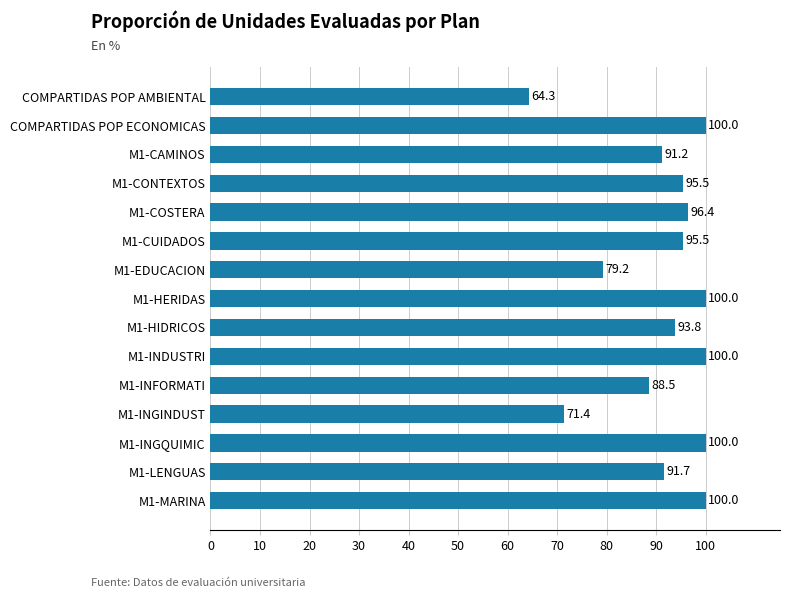

Reading top to bottom, list all the values displayed in this chart.

64.3	100.0	91.2	95.5	96.4	95.5	79.2	100.0	93.8	100.0	88.5	71.4	100.0	91.7	100.0